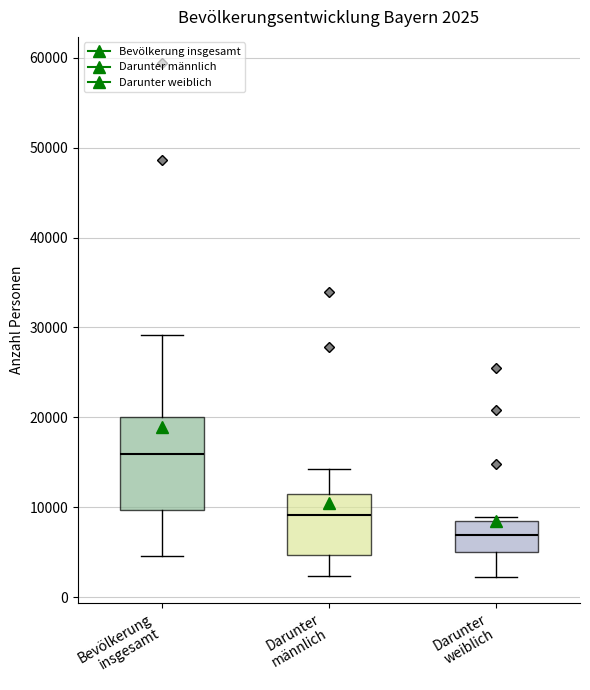

Which box has the lowest median line?

Darunter weiblich